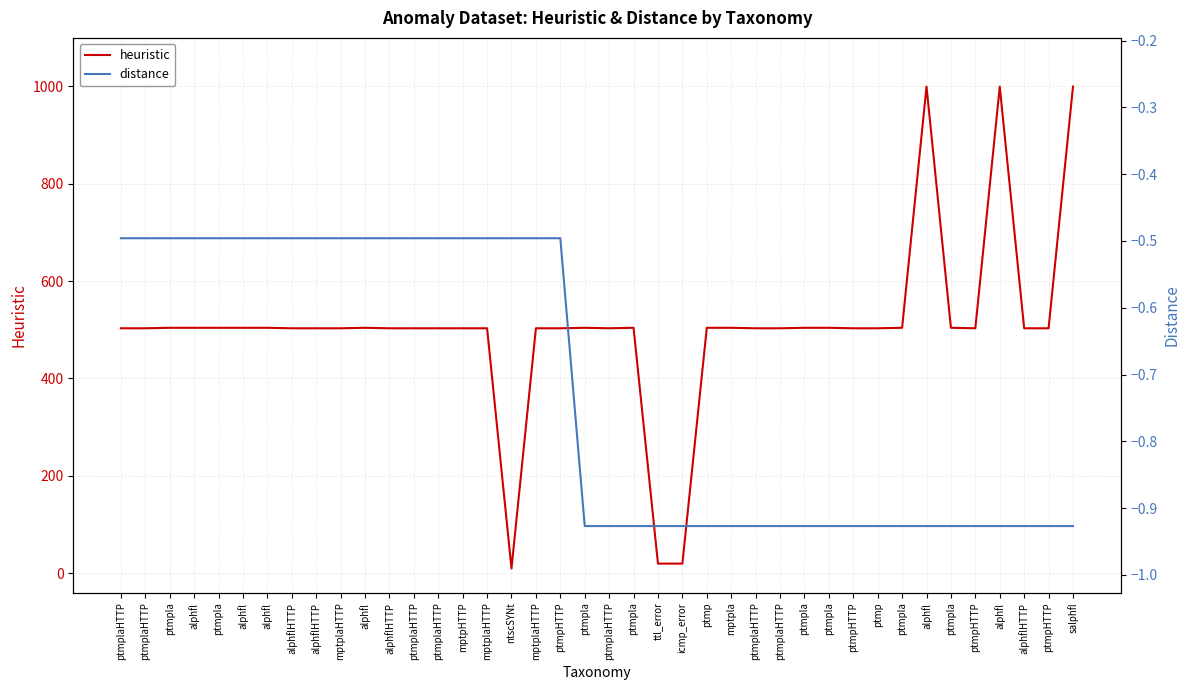

At which label does distance reach its minimum?

ptmpla